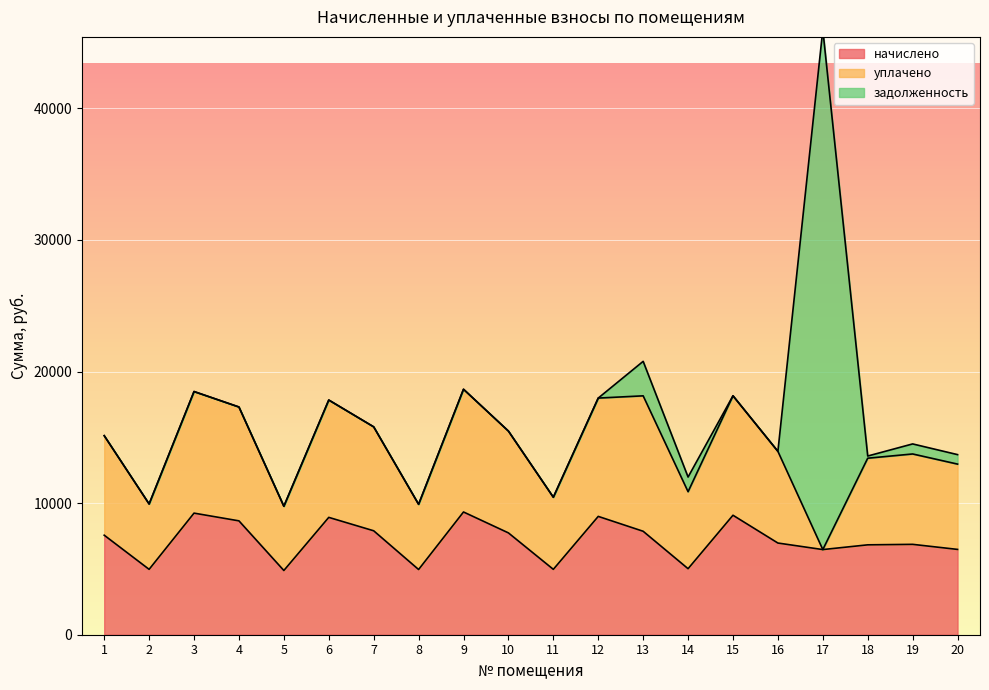

At which label does начислено reach its peak?

9